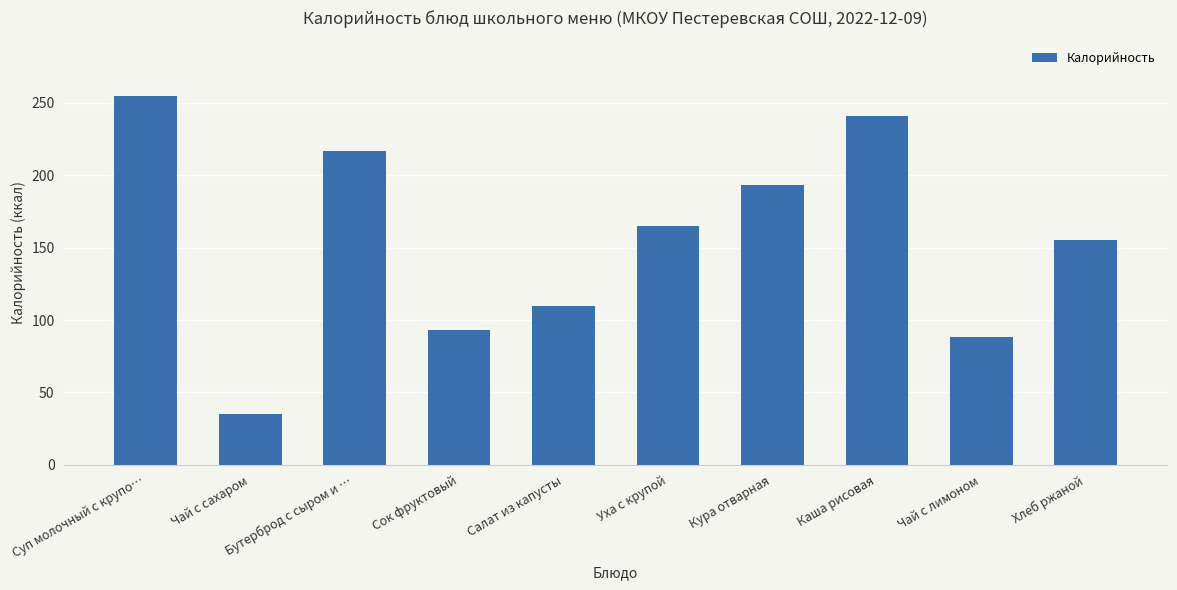

What value does the data have at Хлеб ржаной, to the nearest 10?

160